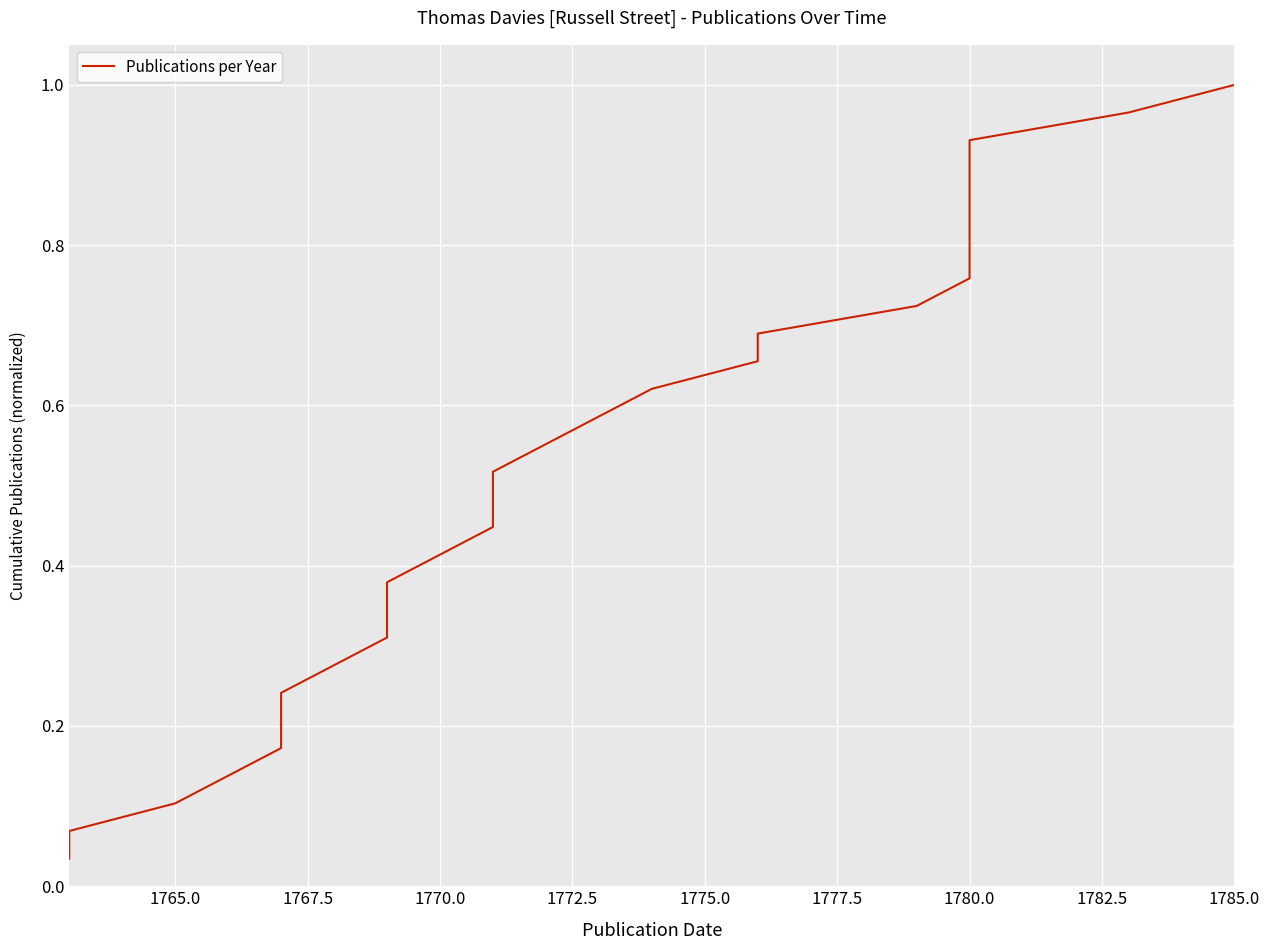

Is this an area chart (filled region under the line)?

No